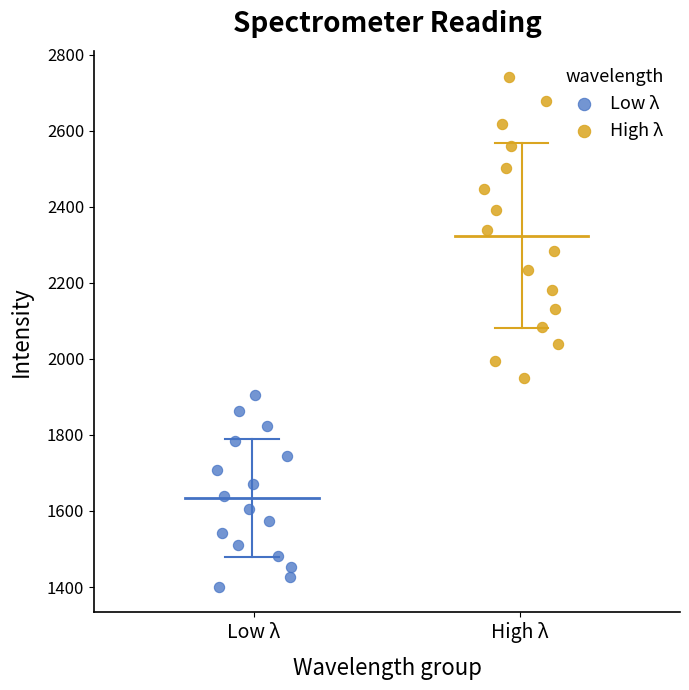

Which series reaches the maximum Y coordinate?

High λ